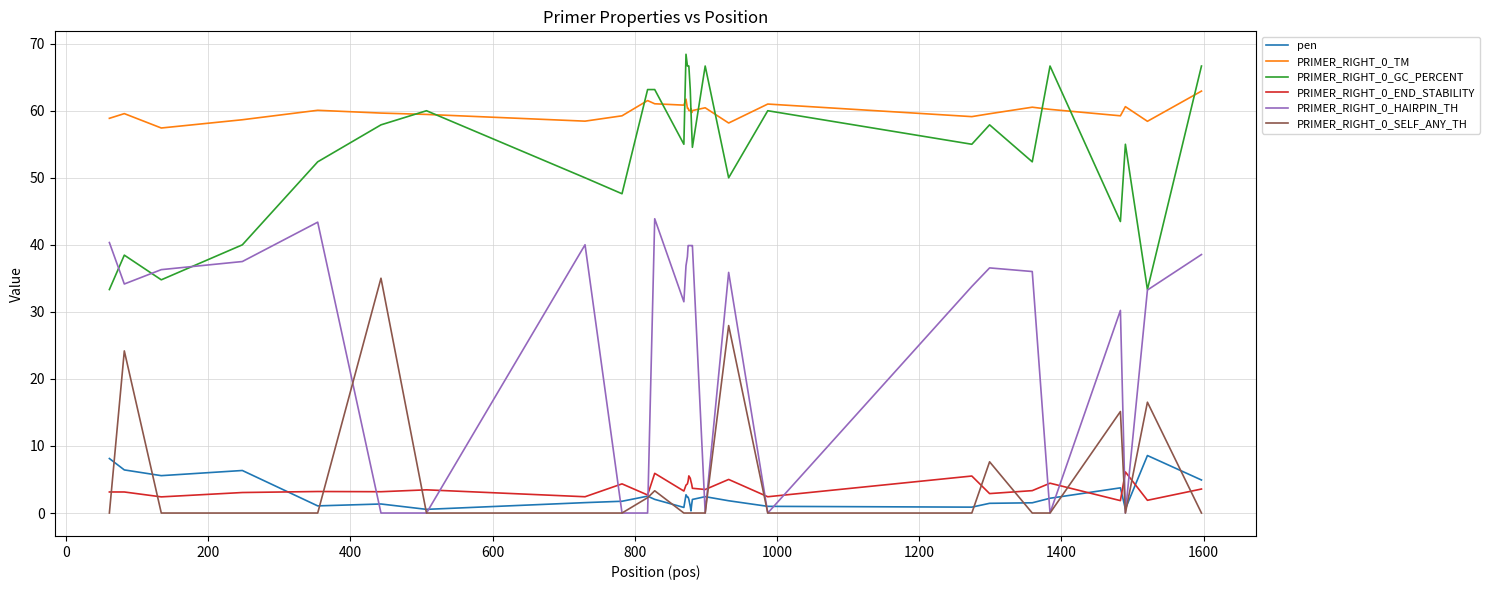

Which series has the largest total across all categories?

PRIMER_RIGHT_0_TM